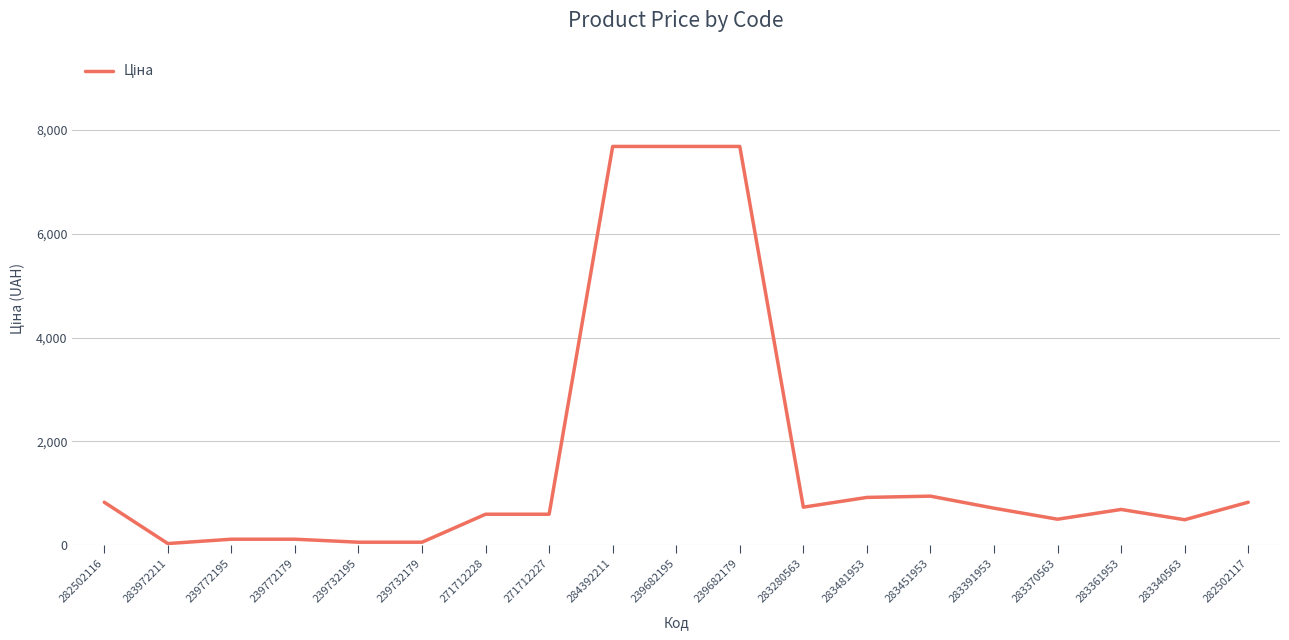

True or false: there are more than 0 points higher than both neighbors.

True